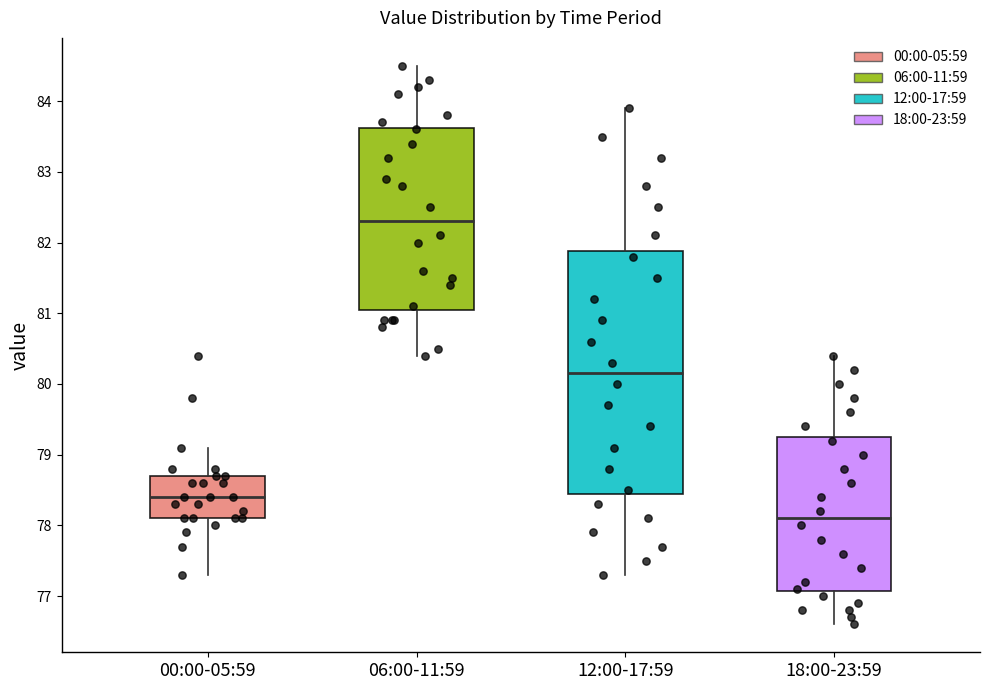

Reading left to right, read every box against the y-axis: the position of its median line, the range the box covers, and the ends of its whiskers. The values are not printed on the chart, so give them approximately, as read against the axis.

00:00-05:59: median 78.4, box 78.1 to 78.7, whiskers 77.3 to 79.1
06:00-11:59: median 82.3, box 81.1 to 83.6, whiskers 80.4 to 84.5
12:00-17:59: median 80.2, box 78.5 to 81.9, whiskers 77.3 to 83.9
18:00-23:59: median 78.1, box 77.1 to 79.3, whiskers 76.6 to 80.4